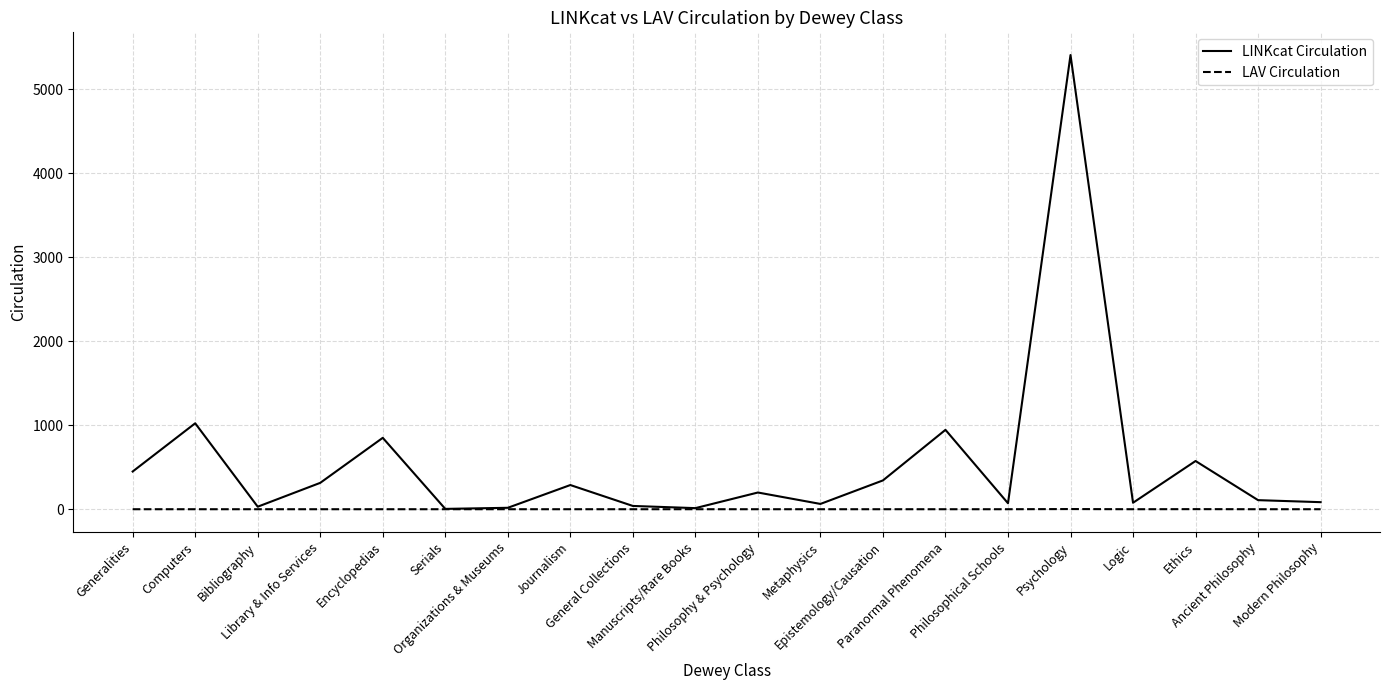

How many lines are shown in the chart?

2